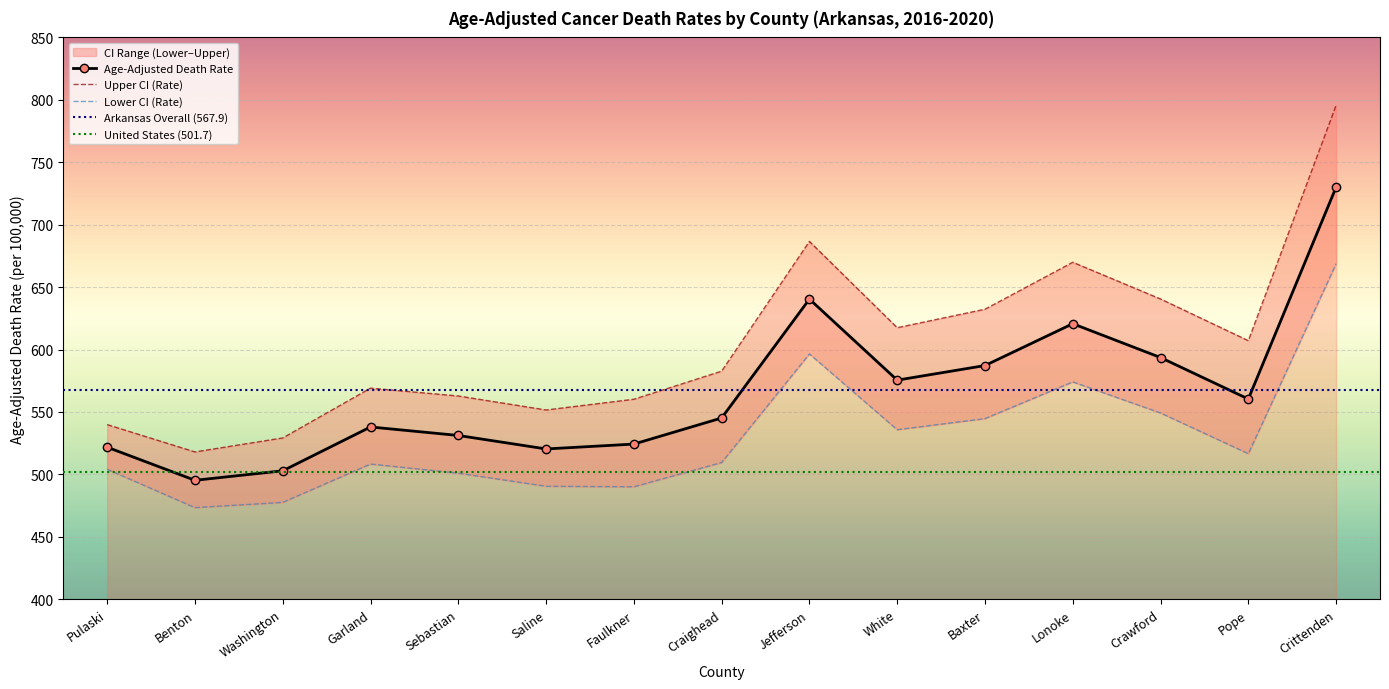

Rank the series at Faulkner from highest to lowest value.

Upper CI (Rate), Age-Adjusted Death Rate, Lower CI (Rate)